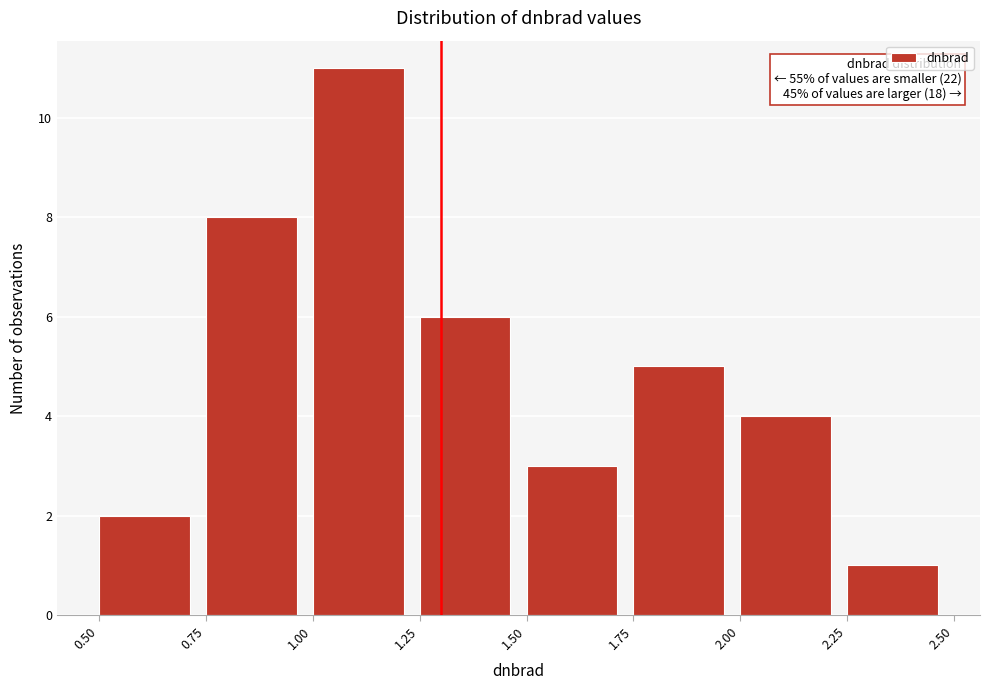

Which range on the x-axis has the tallest bar?

1.00 to 1.25